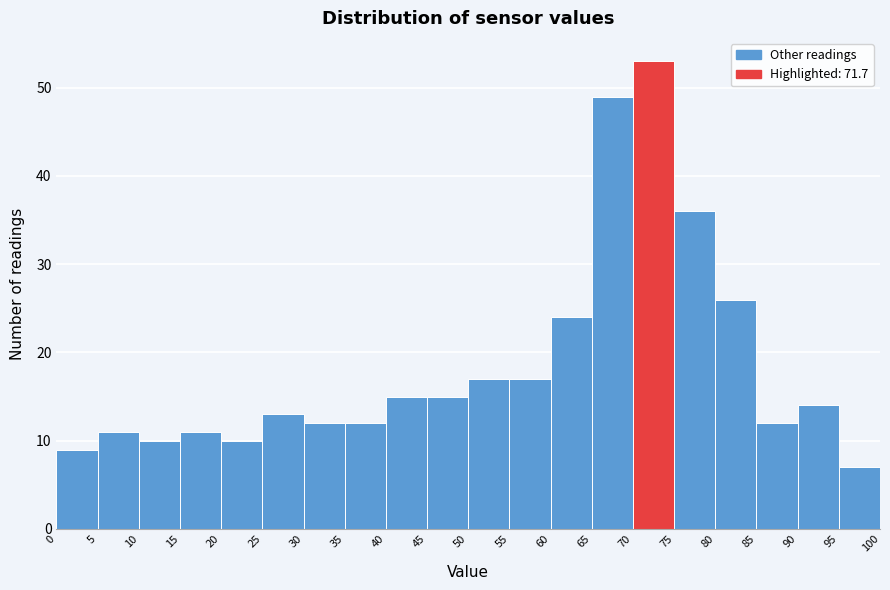

Reading left to right, list every bar in this chart as the range it spans on the x-axis followed by its height. The values are not printed on the chart, so give them approximately, as read against the axis.

0 to 5: 9
5 to 10: 11
10 to 15: 10
15 to 20: 11
20 to 25: 10
25 to 30: 13
30 to 35: 12
35 to 40: 12
40 to 45: 15
45 to 50: 15
50 to 55: 17
55 to 60: 17
60 to 65: 24
65 to 70: 49
70 to 75: 53
75 to 80: 36
80 to 85: 26
85 to 90: 12
90 to 95: 14
95 to 100: 7